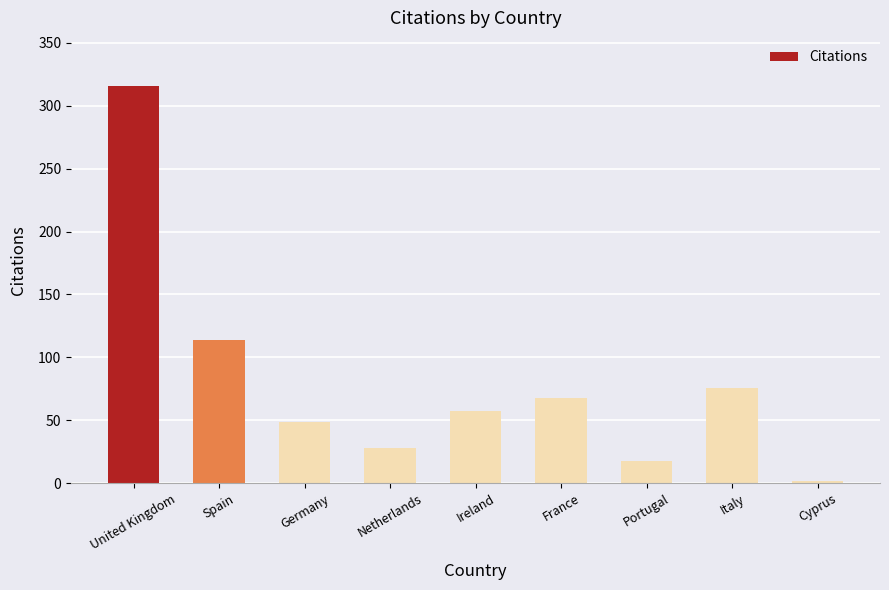

What is the difference between the values at Netherlands and Ireland?

29